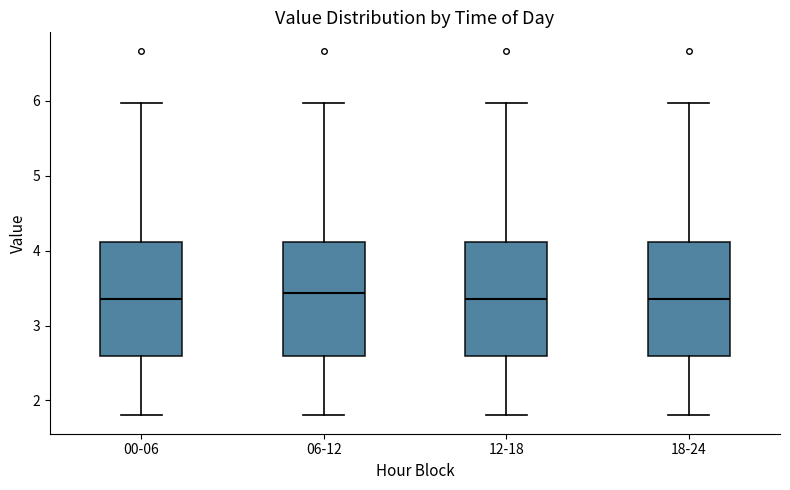

Reading left to right, transcribe this box plot: for each box, give where its median line is, the range the box spans, and where its two whiskers end, as read against the y-axis. The values are not printed on the chart, so give them approximately, as read against the axis.

00-06: median 3.4, box 2.6 to 4.1, whiskers 1.8 to 6.0
06-12: median 3.4, box 2.6 to 4.1, whiskers 1.8 to 6.0
12-18: median 3.4, box 2.6 to 4.1, whiskers 1.8 to 6.0
18-24: median 3.4, box 2.6 to 4.1, whiskers 1.8 to 6.0